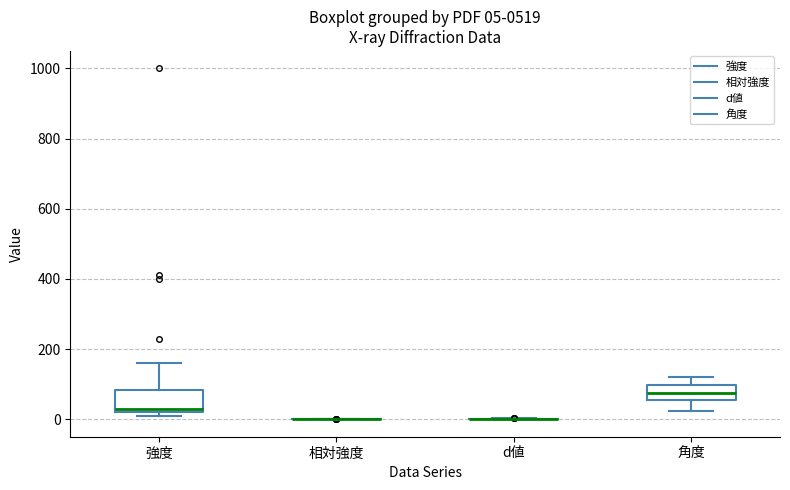

Which box is the tallest, from its lower edge to its upper edge?

強度